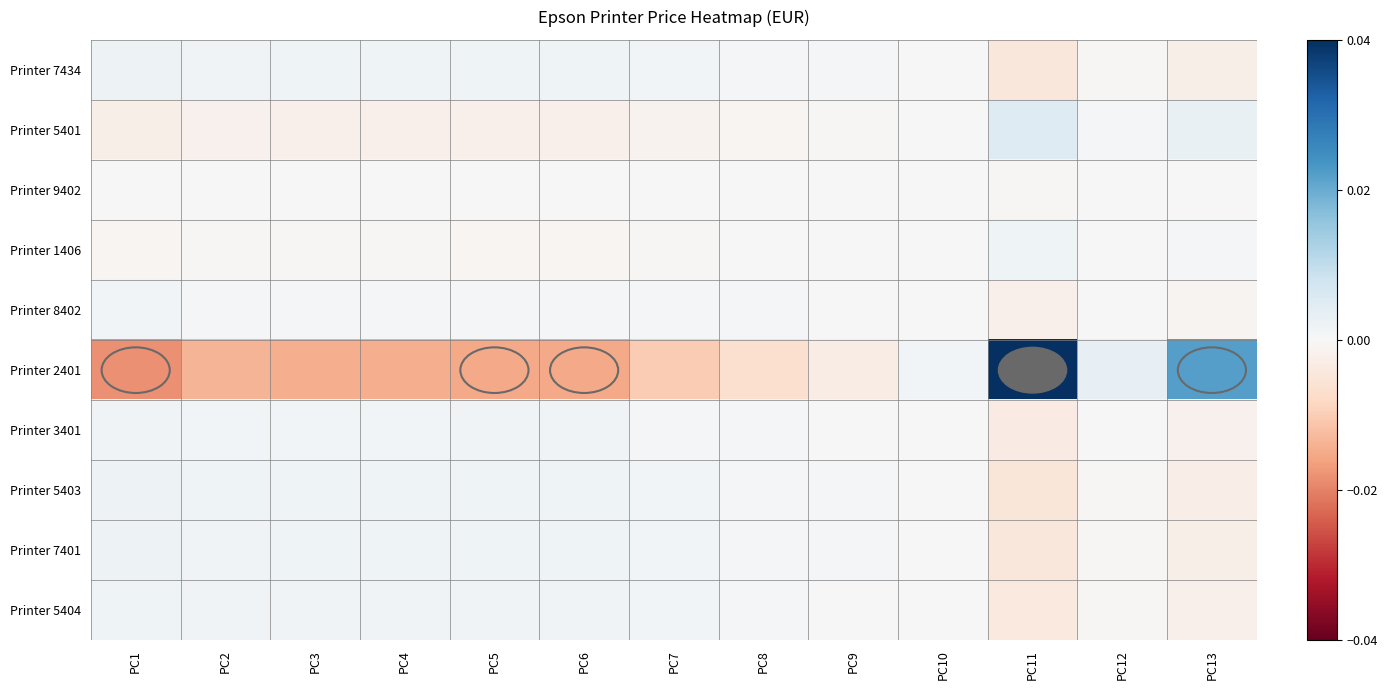

Between PC2 and PC8, which series saw the biggest shift?

Printer 2401